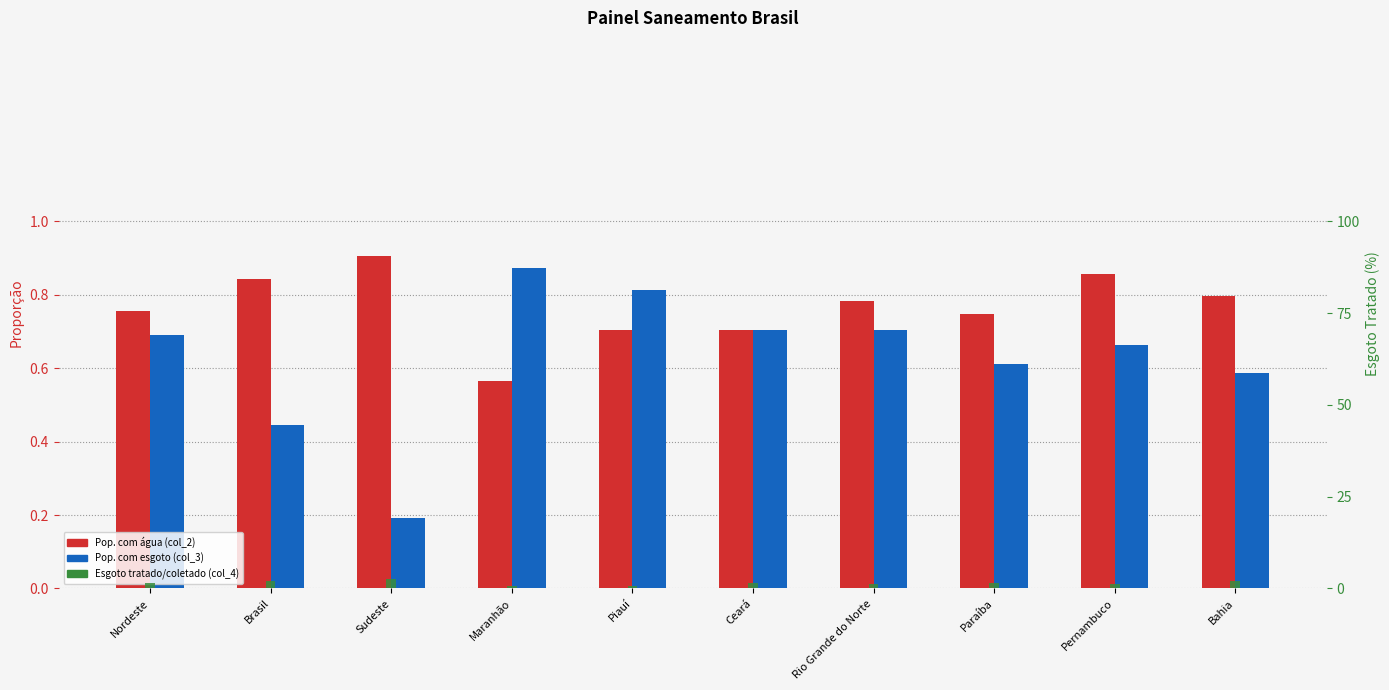

The value of Esgoto tratado/coletado (col_4) at Pernambuco is 0.4. True or false?

False